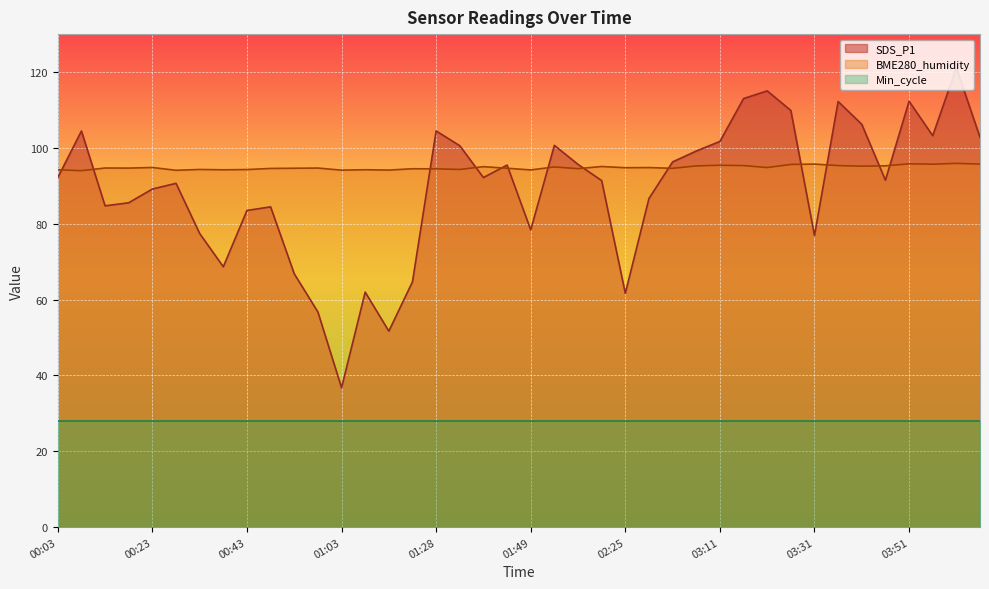

At which label does SDS_P1 reach its peak?

04:02